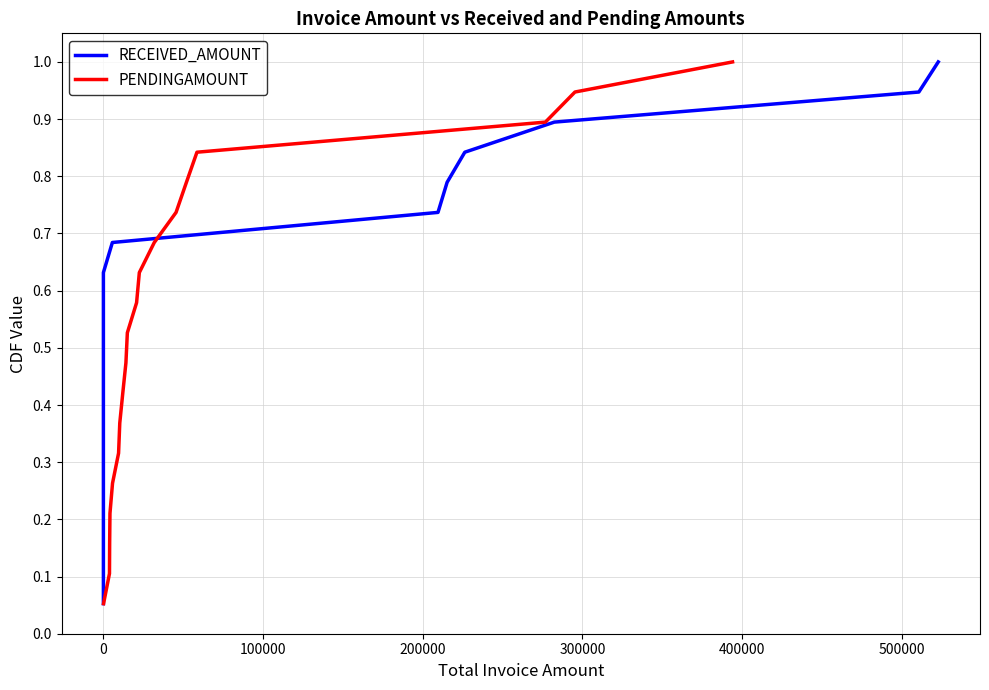

What are all the series names shown in the legend?

RECEIVED_AMOUNT, PENDINGAMOUNT